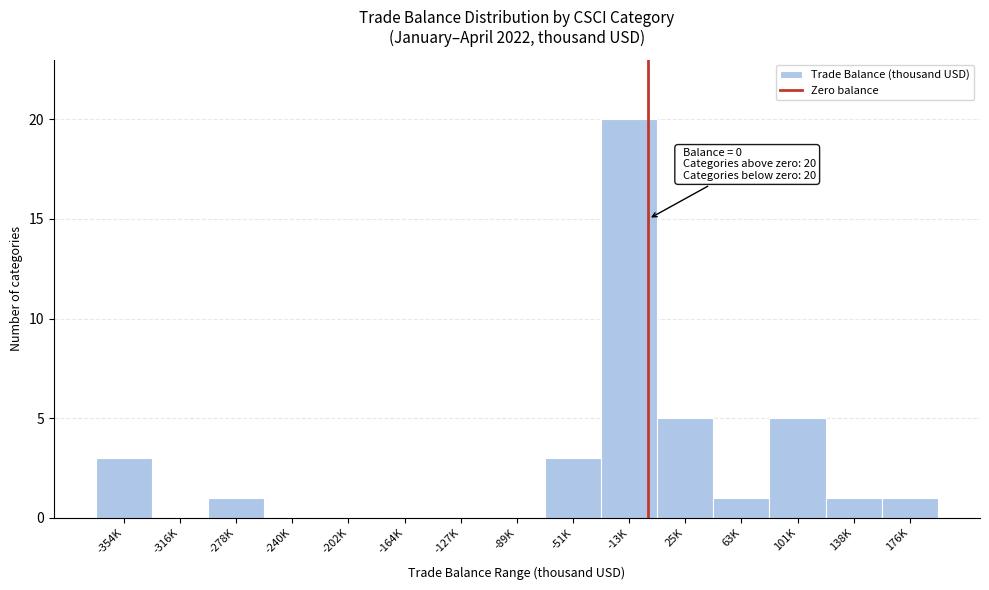

Reading right to left, transcribe all the data shown in this chart.

176K=1	138K=1	101K=5	63K=1	25K=5	-13K=20	-51K=3	-89K=0	-127K=0	-164K=0	-202K=0	-240K=0	-278K=1	-316K=0	-354K=3